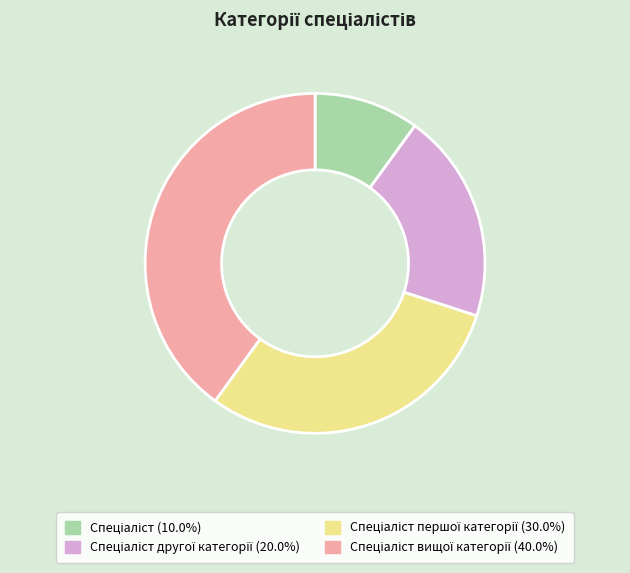

Does any single category account for the majority?

No